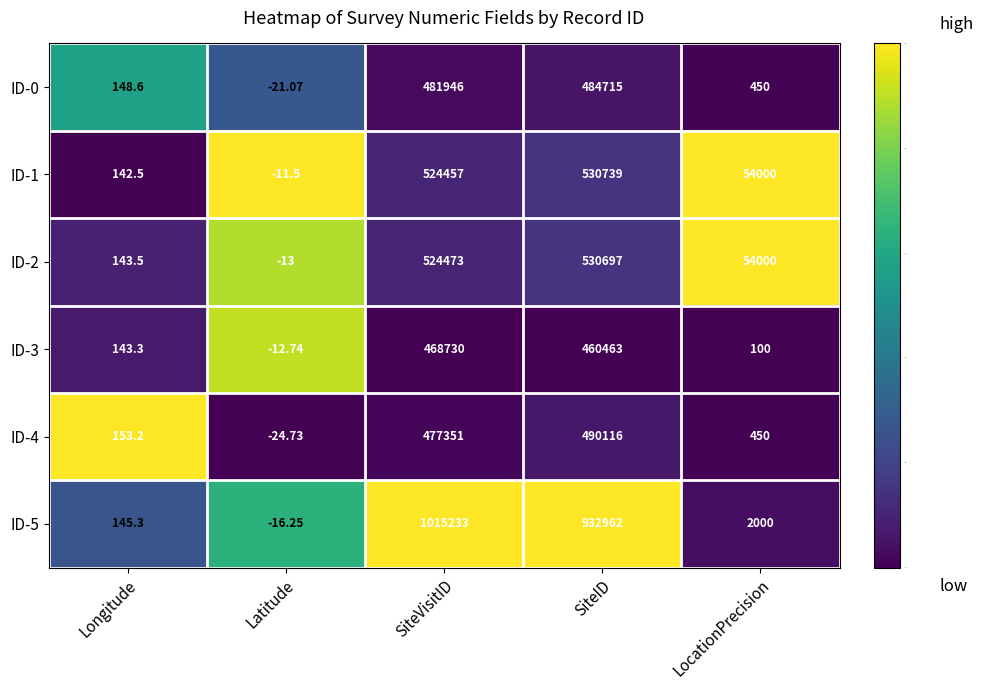

Where does the ID-3 series first go above 143?

Longitude